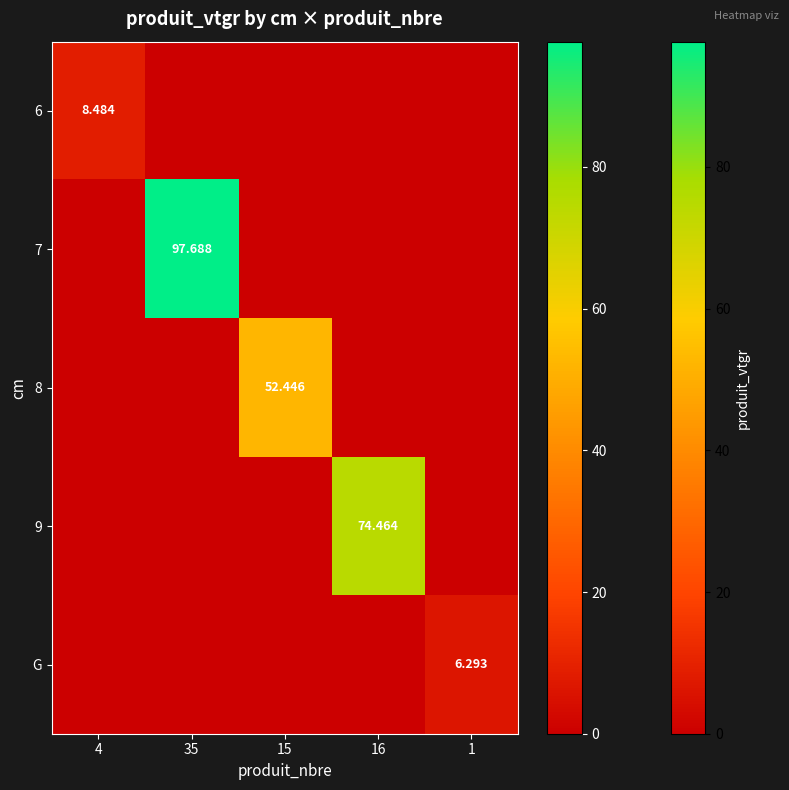

What is the difference between the highest and lowest values at 1?

6.3